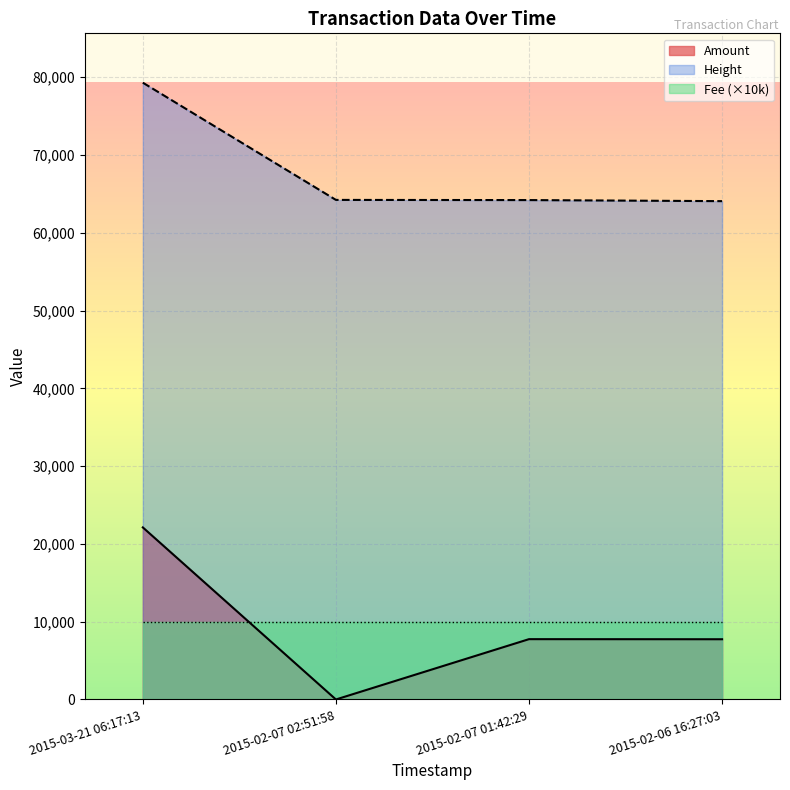

Which label corresponds to the smallest value in the chart?

2015-02-07 02:51:58